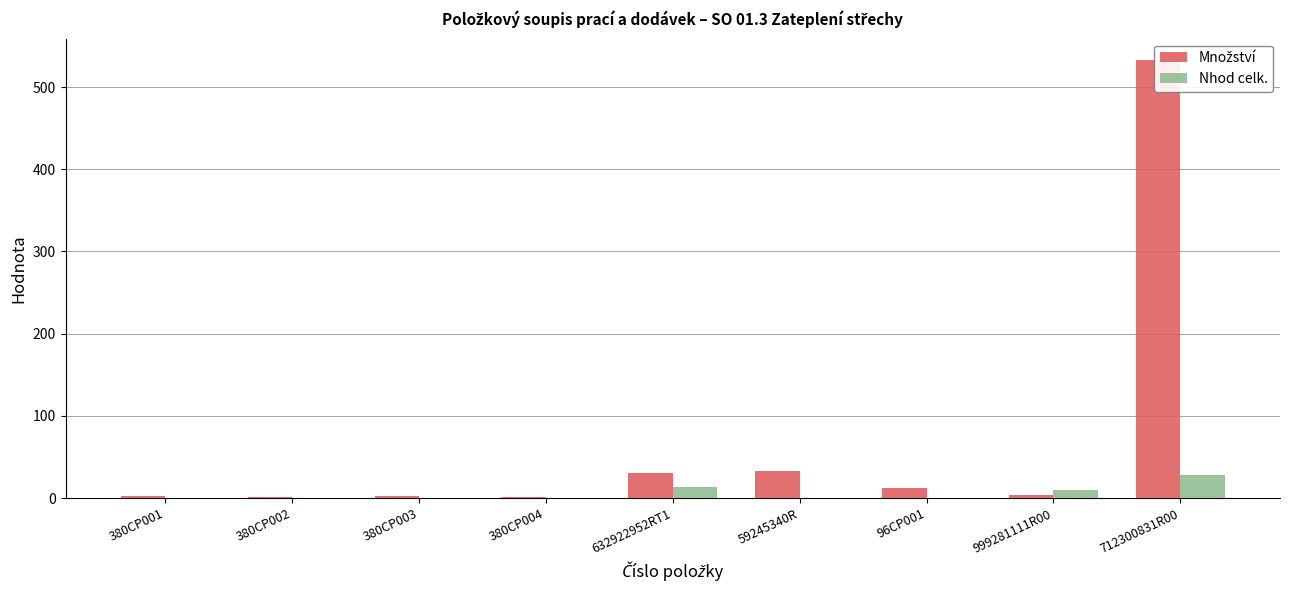

How many bars are there in each group?

2